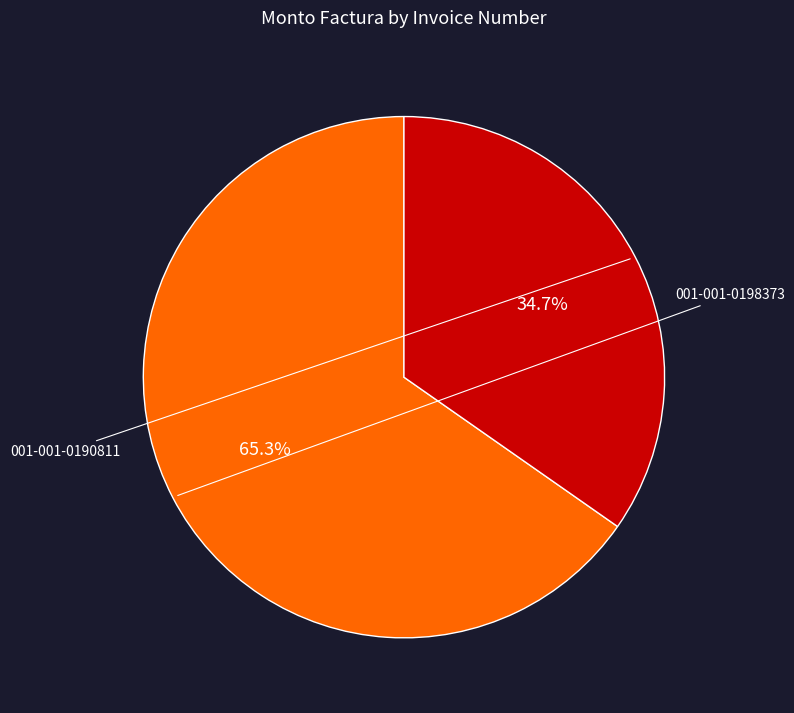

Is there any slice that represents more than half of the pie?

Yes